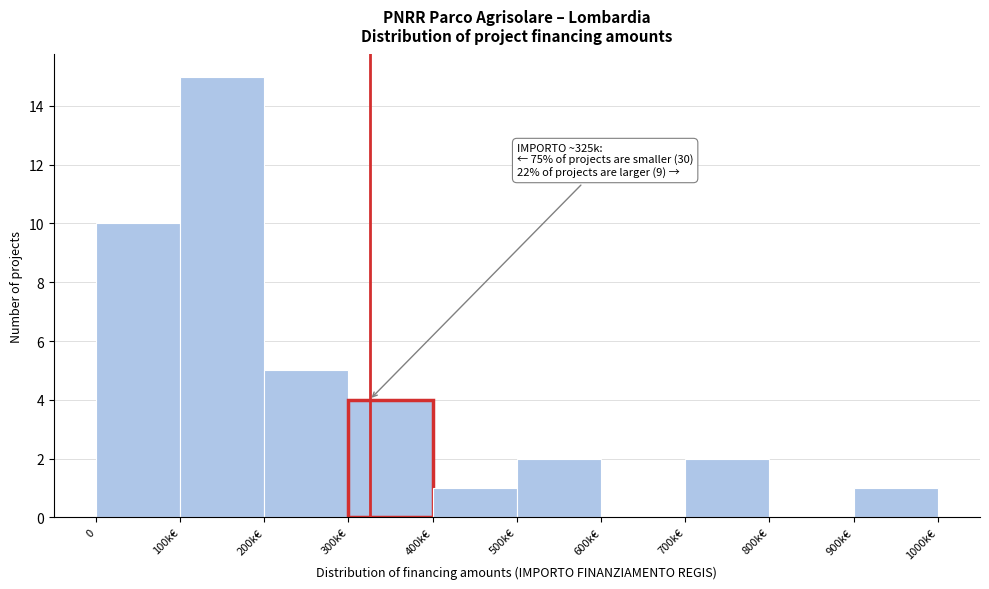

Reading left to right, extract all data points from this chart.

0=10	100k€=15	200k€=5	300k€=4	400k€=1	500k€=2	600k€=0	700k€=2	800k€=0	900k€=1